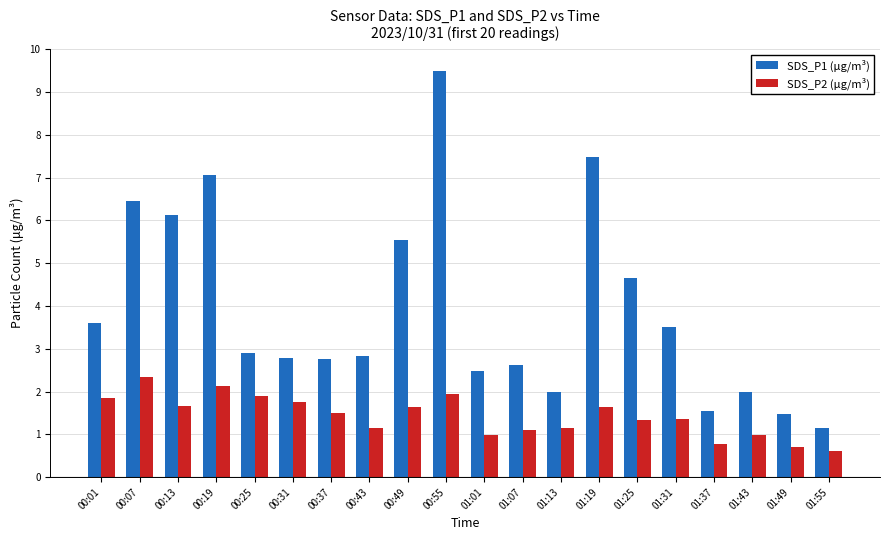

What is the value of the SDS_P1 (μg/m³) bar at the 18th from the left?

2.0